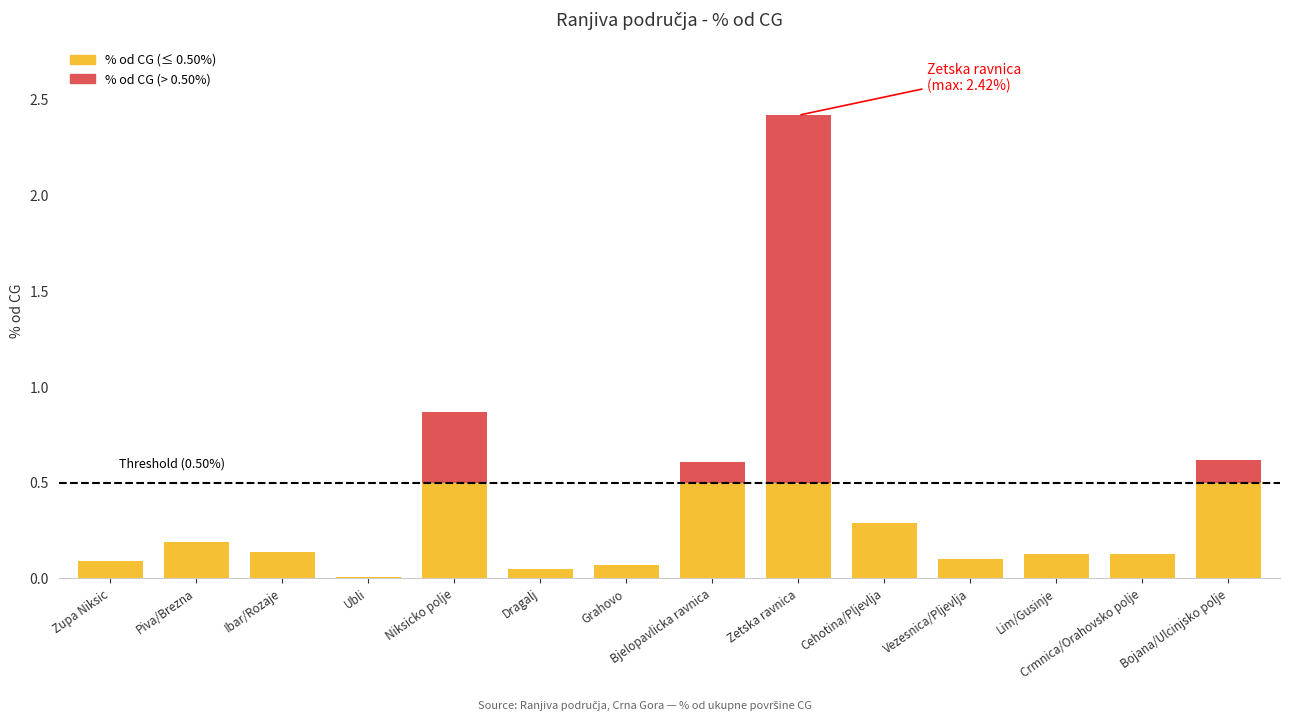

Reading left to right, transcribe all the data shown in this chart.

0.1	0.2	0.1	0.0	0.9	0.1	0.1	0.6	2.4	0.3	0.1	0.1	0.1	0.6